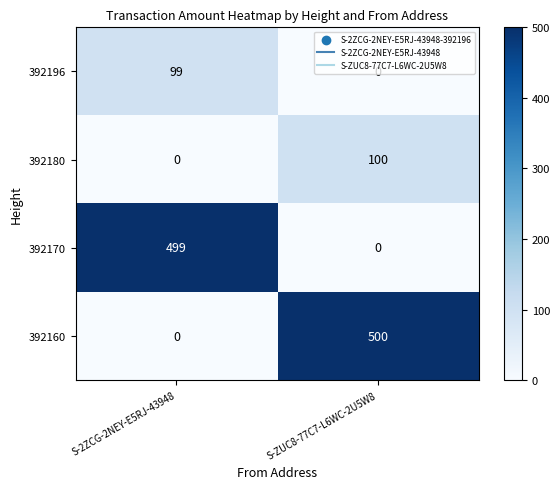

Where is 392170 nearest to the value 249?

S-ZUC8-77C7-L6WC-2U5W8